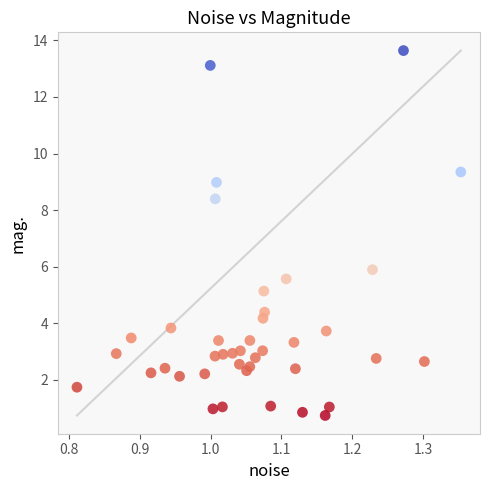

What Y value in the scatter plot is closest to 7?

5.9